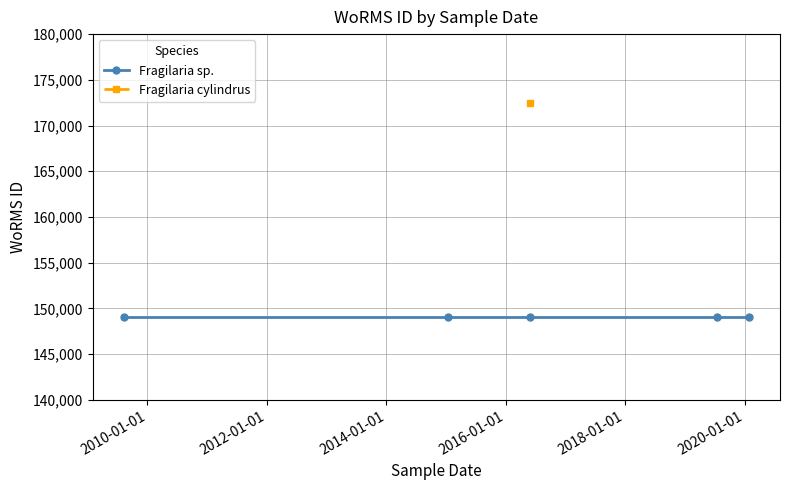

What are all the series names shown in the legend?

Fragilaria sp., Fragilaria cylindrus